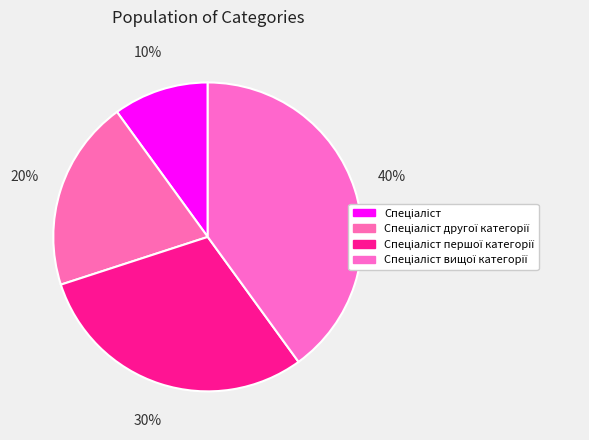

To the nearest percent, what is the average slice percentage?

25%